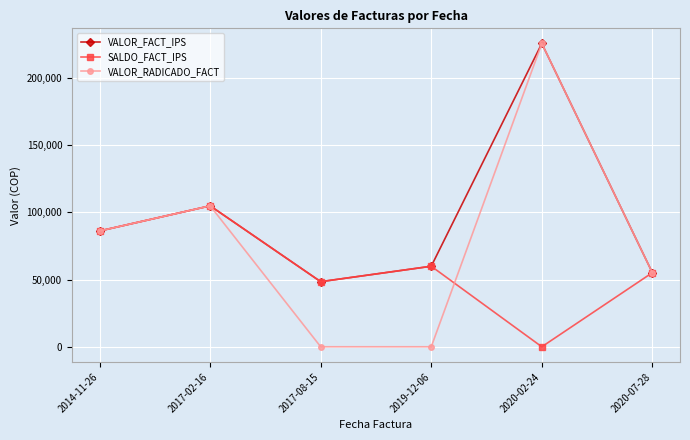

Where is the first local maximum for SALDO_FACT_IPS?

2017-02-16